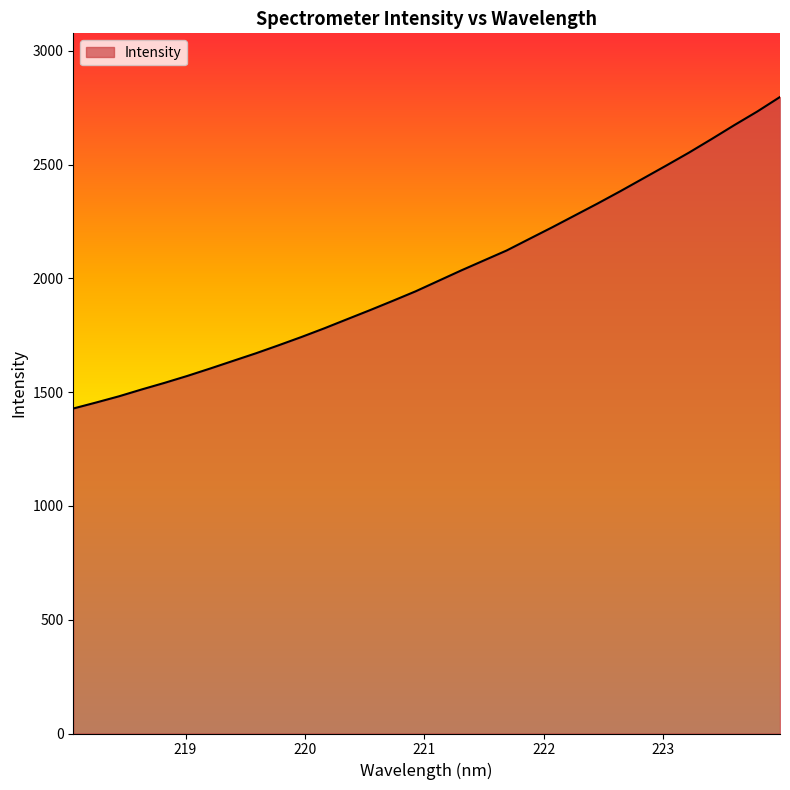

What is the difference between the maximum and minimum values?

1368.9